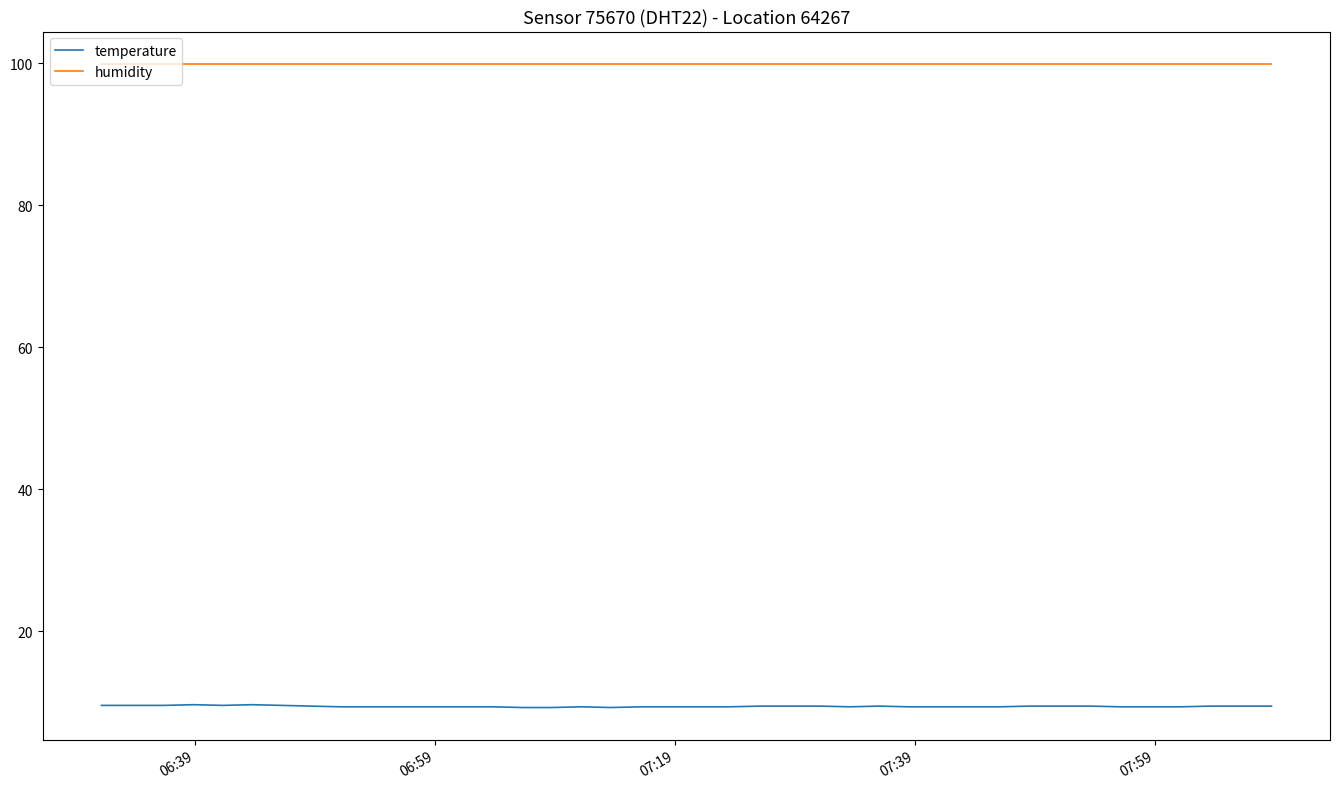

How many temperature values are between 9 and 10?

40